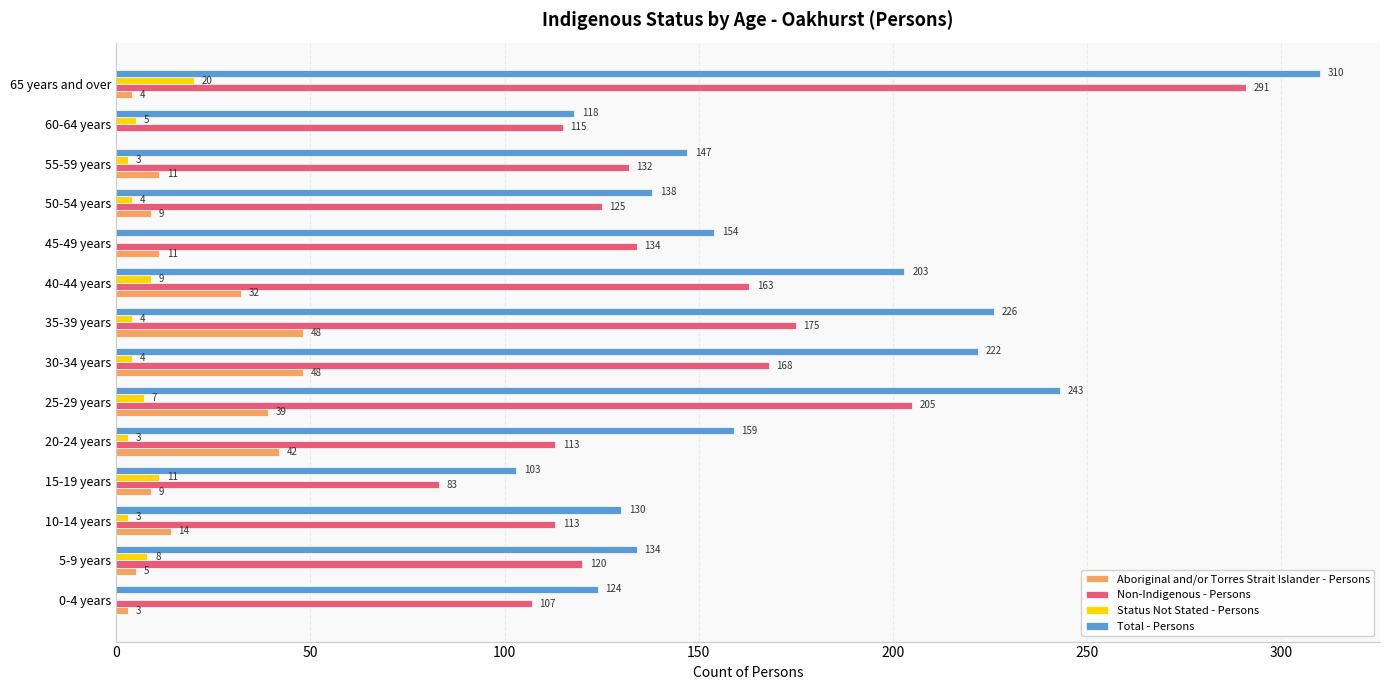

At which category is the sum across all series the highest?

65 years and over